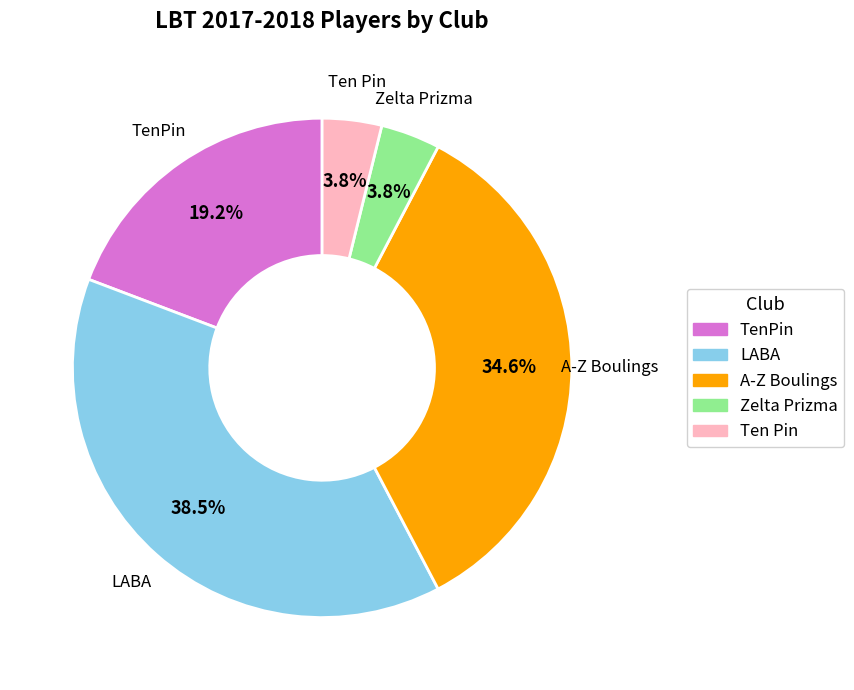

Approximately how many times larger is the value at LABA compared to A-Z Boulings?

1.1